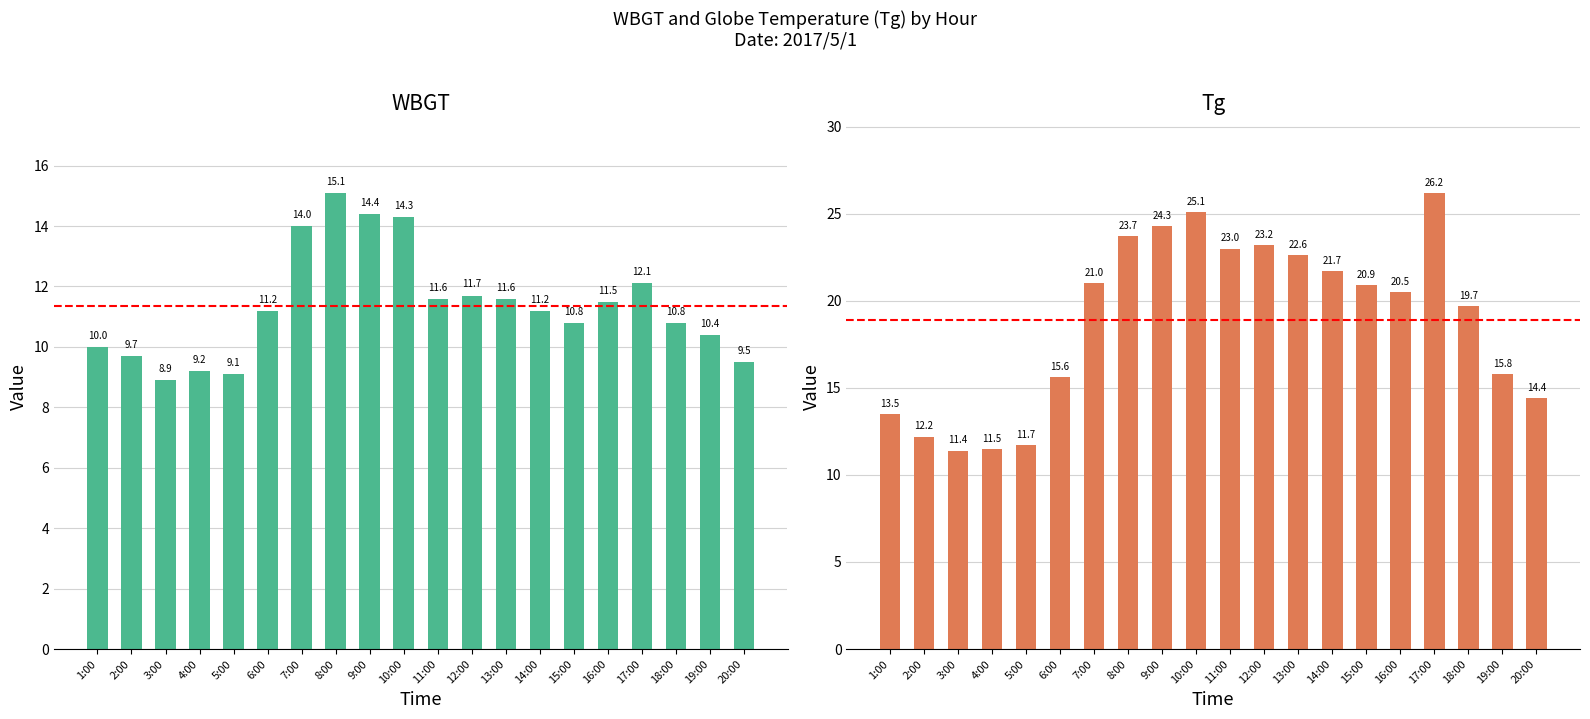

How many distinct data groups are displayed?

2